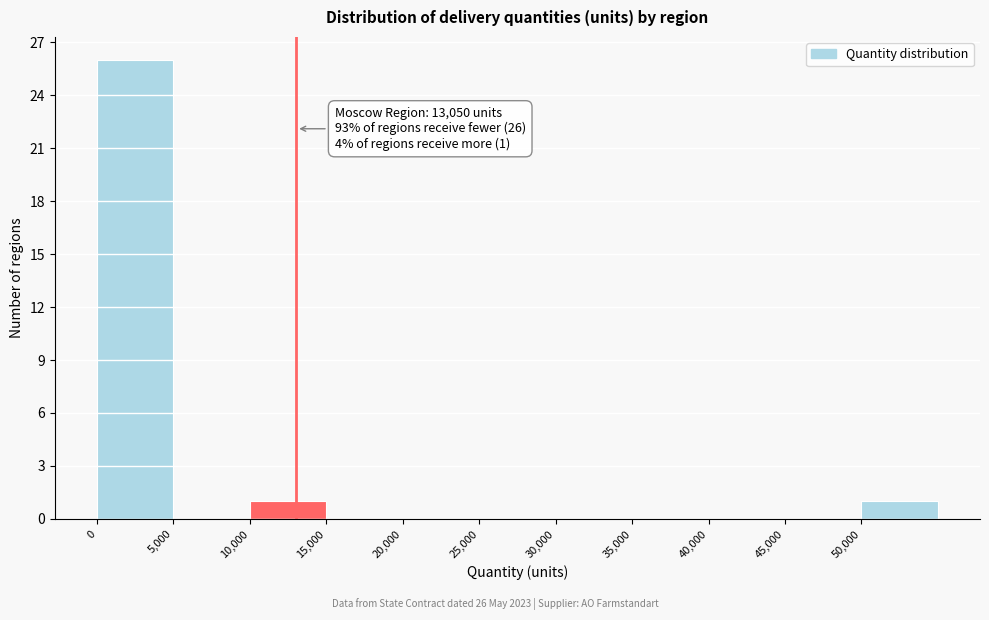

Which range on the x-axis has the tallest bar?

0 to 5000